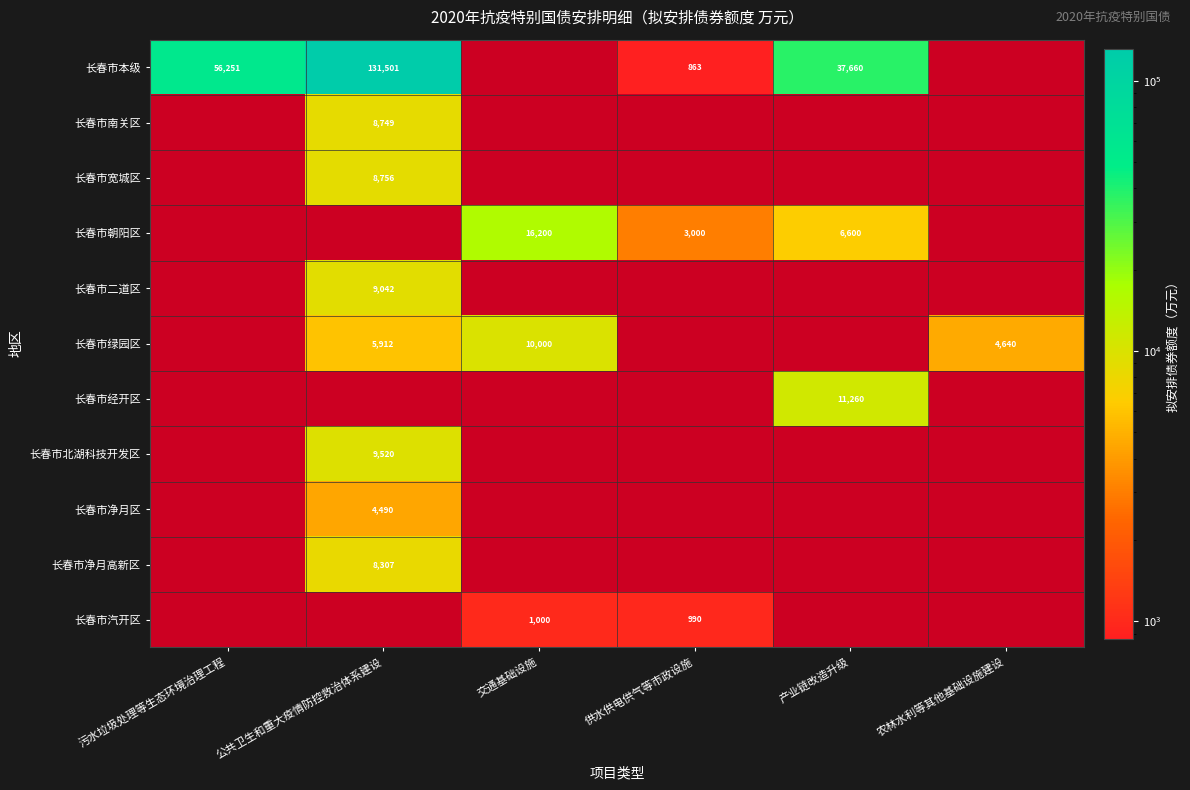

What is the spread (max minus min) of values at 供水供电供气等市政设施?

2137.0